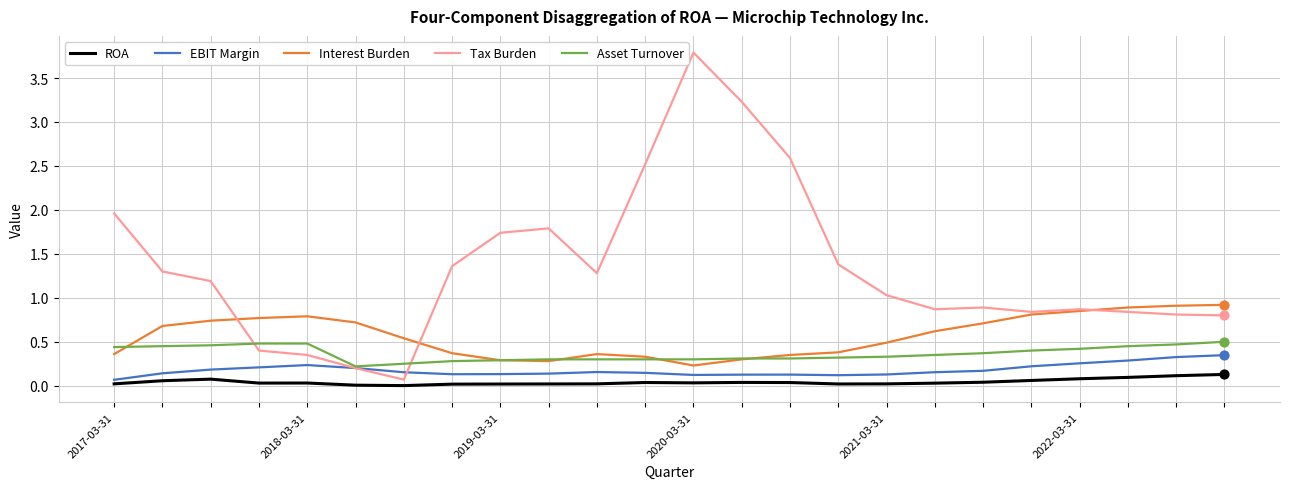

Which series has the largest range (max minus min)?

Tax Burden